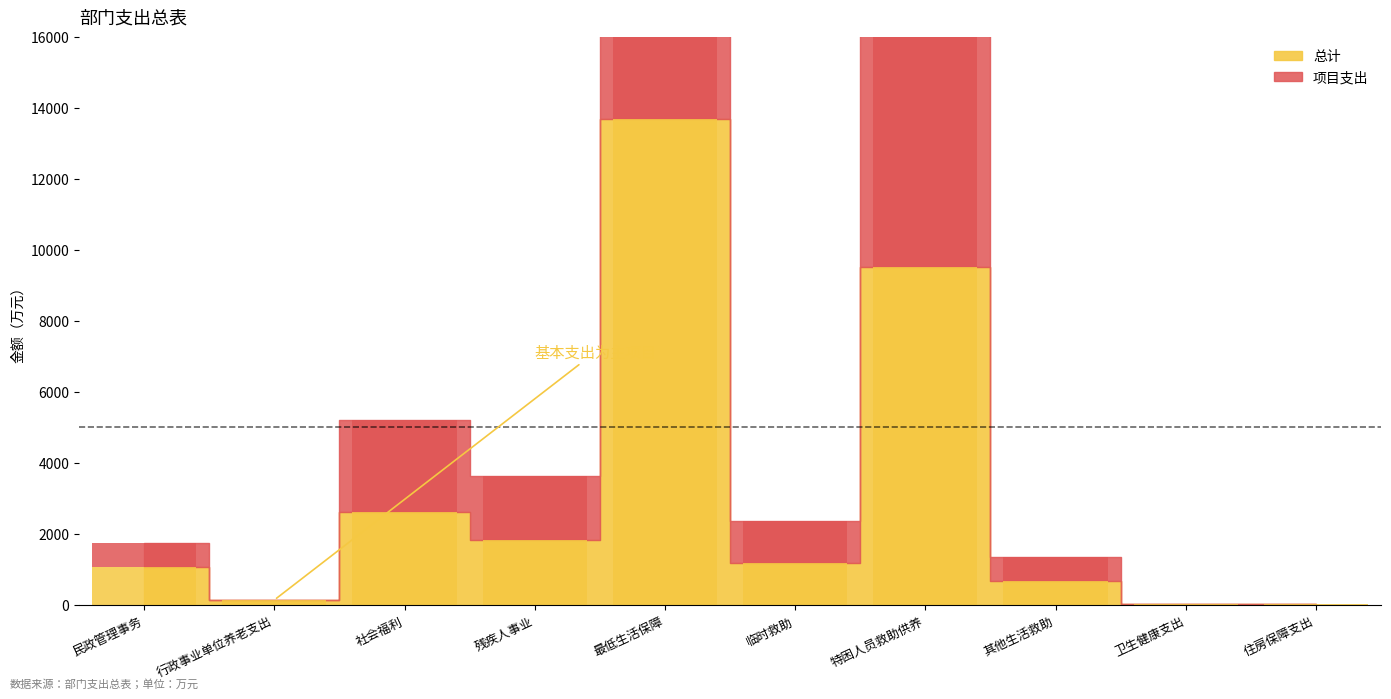

At 社会福利, list the series in order from smallest to largest.

总计, 项目支出